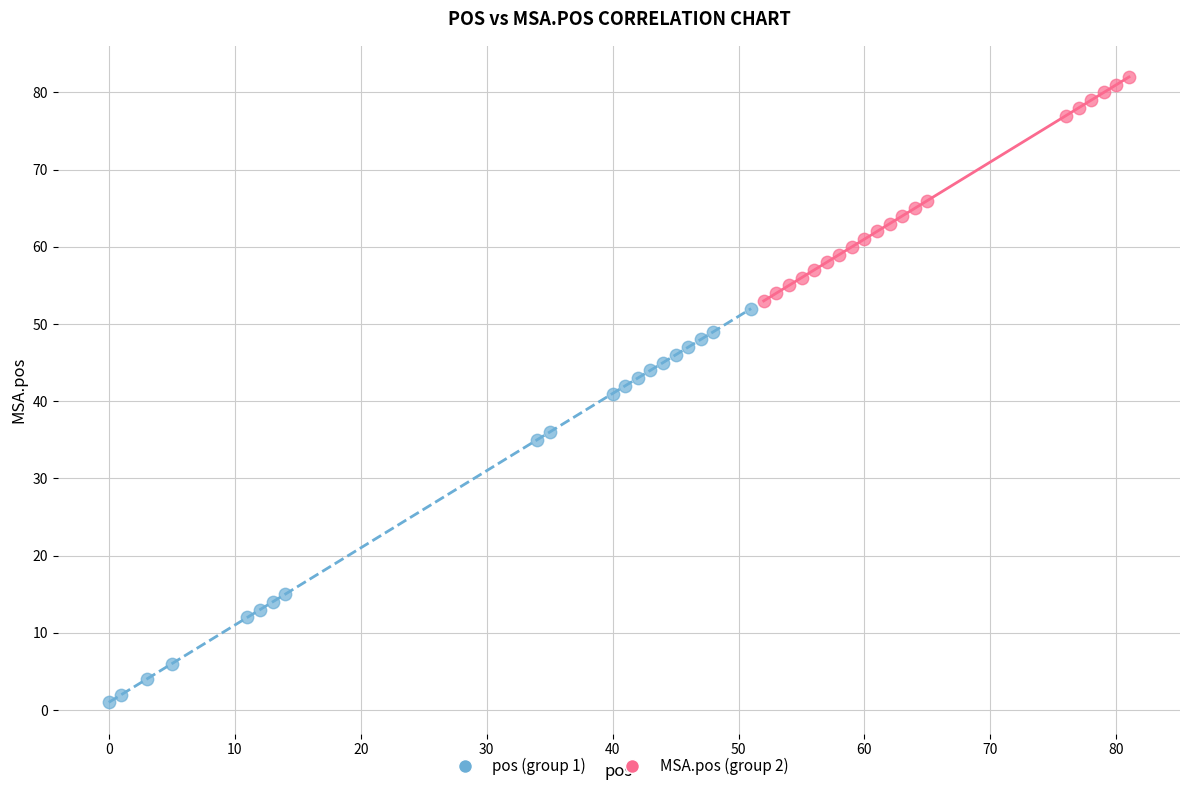

Which series contains the highest Y value?

MSA.pos (group 2)